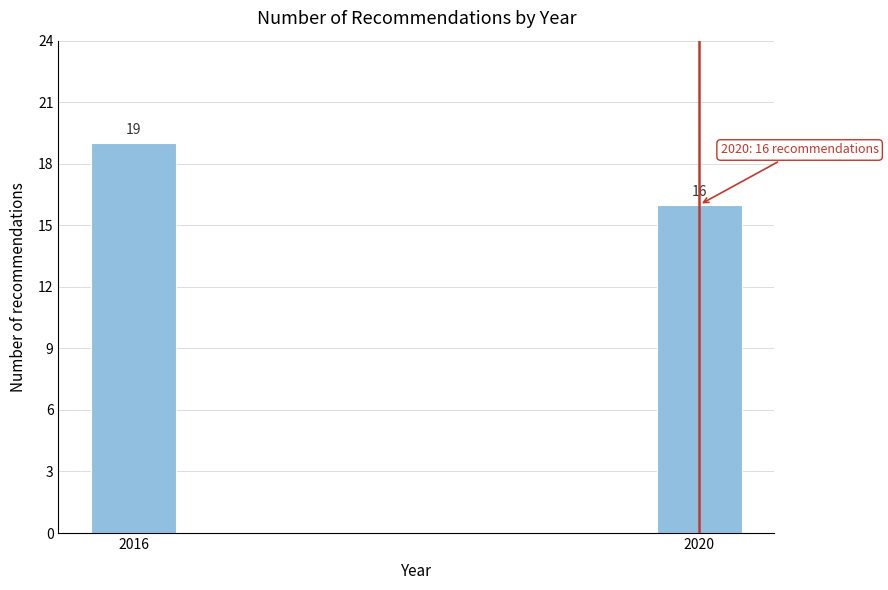

Reading left to right, list all the values displayed in this chart.

19	16